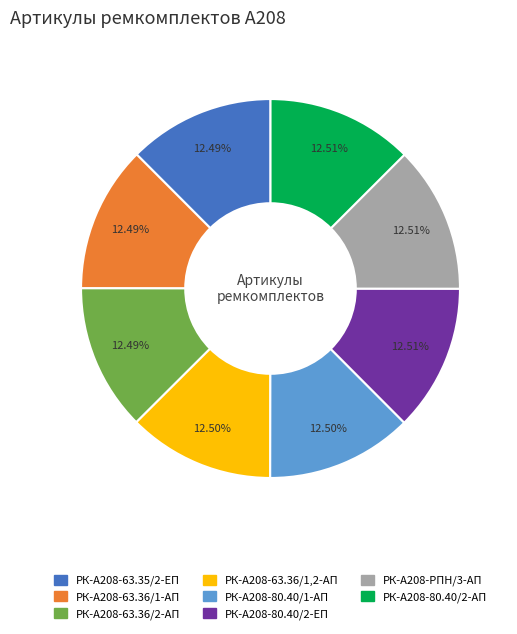

Count the number of slices in the pie.

8